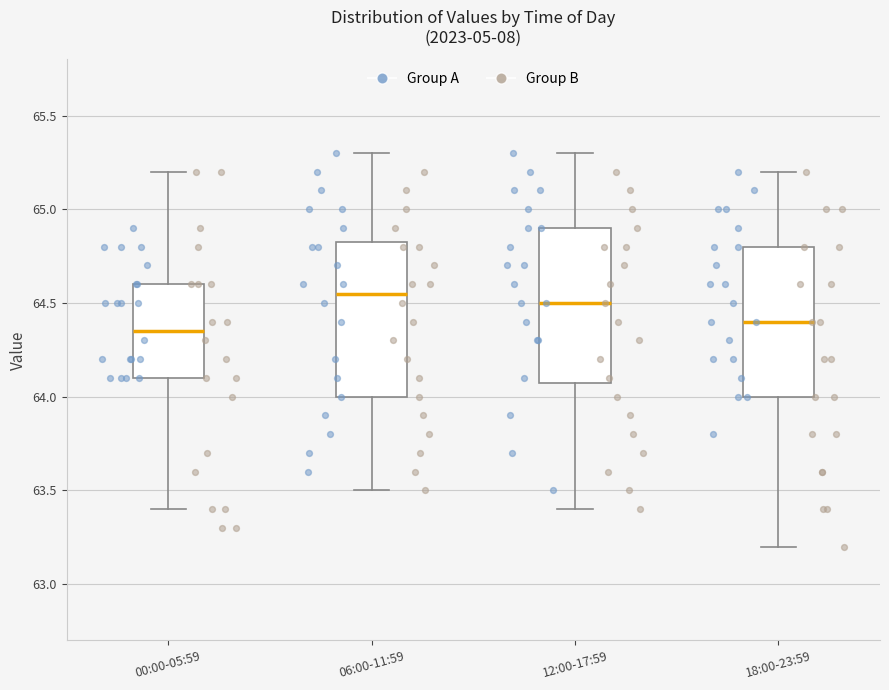

Where is the lower edge of the box for 06:00-11:59 on the y-axis? The values are not printed on the chart, so give them approximately, as read against the axis.

64.00